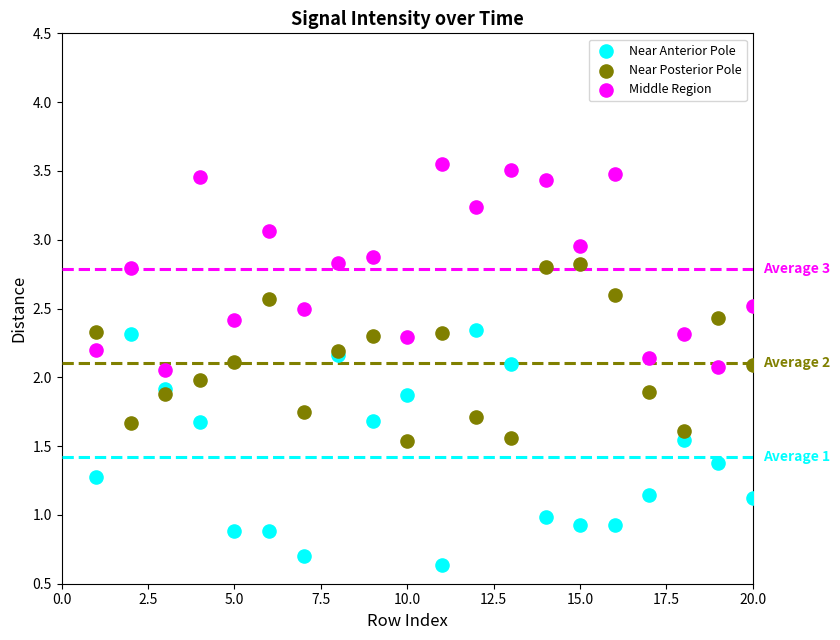

Which series reaches the minimum Y coordinate?

Near Anterior Pole